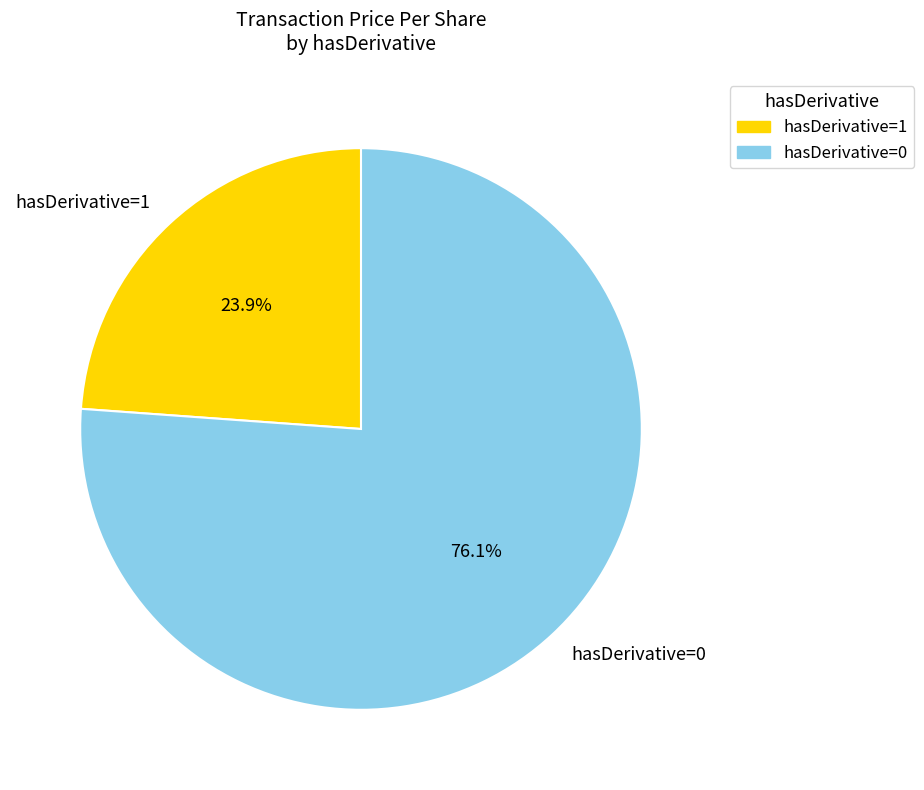

Do hasDerivative=1 and hasDerivative=0 together represent more than half of the pie?

Yes